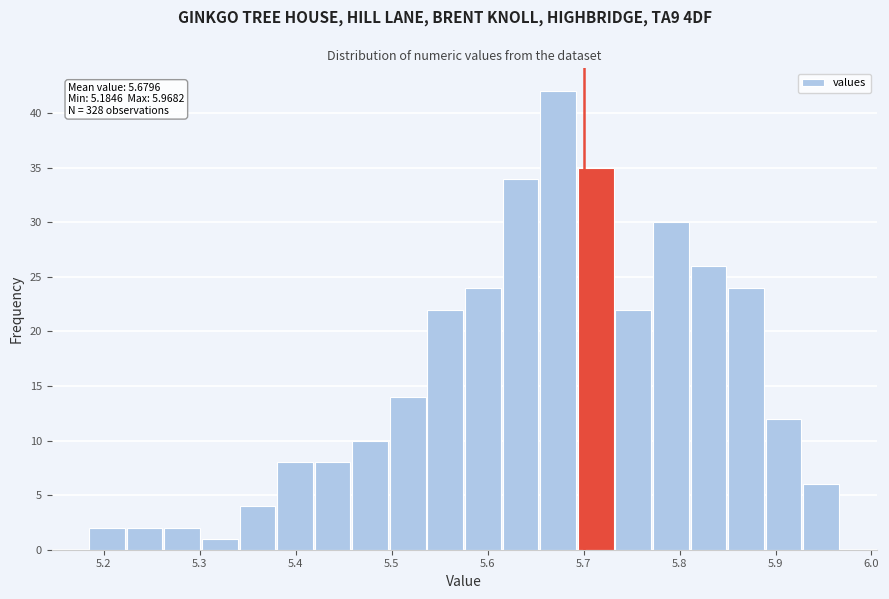

Read against the x-axis, roughly where is the centre of the tallest bar?

5.67